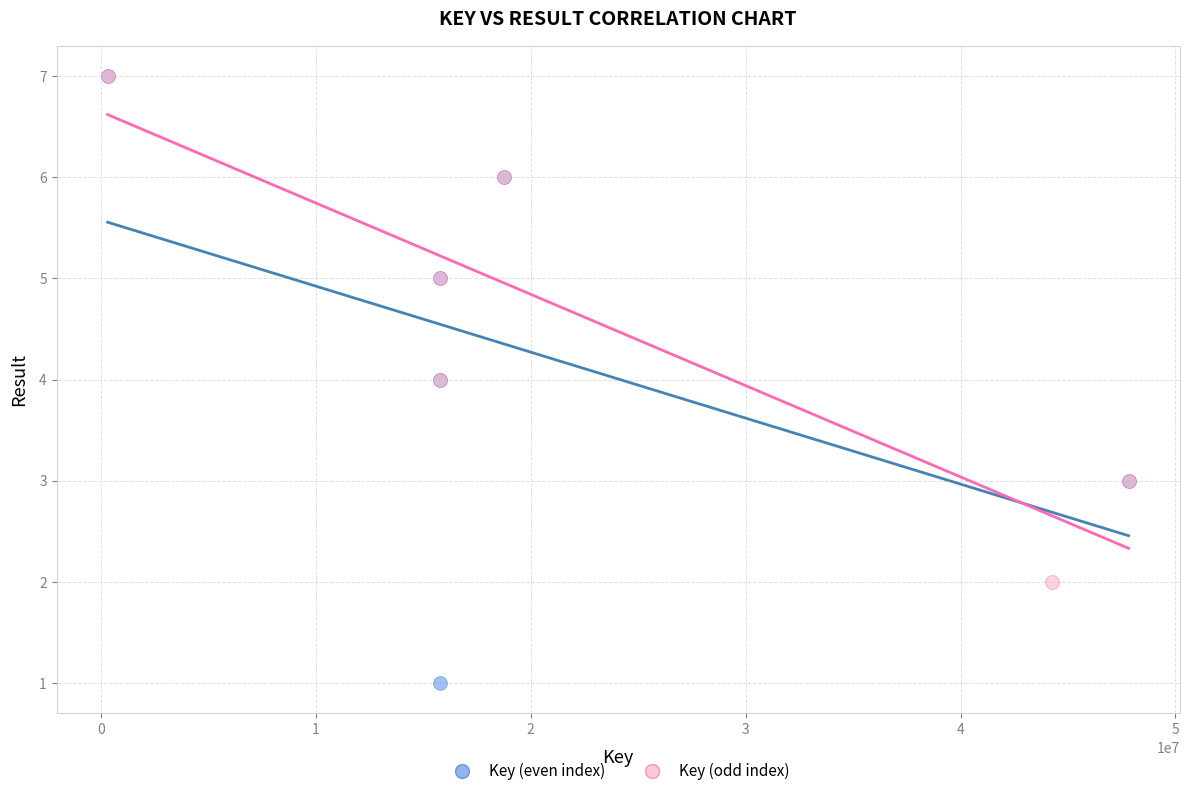

What are all the series names shown in the legend?

Key (even index), Key (odd index)